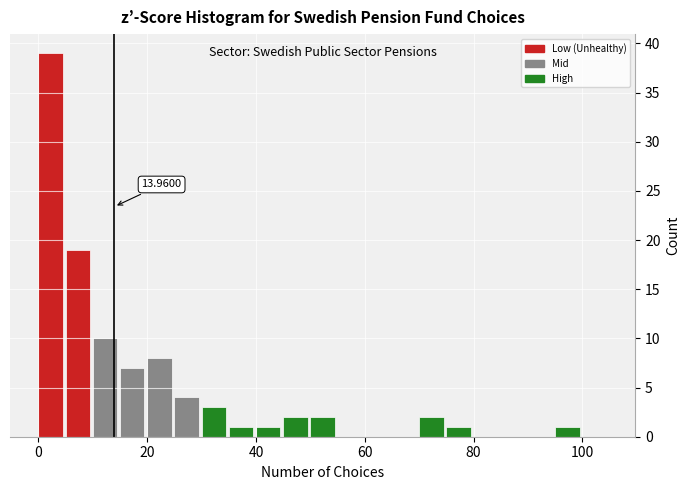

Around what value on the x-axis is the tallest bar? Give the approximate position of its centre, as read against the axis.

2